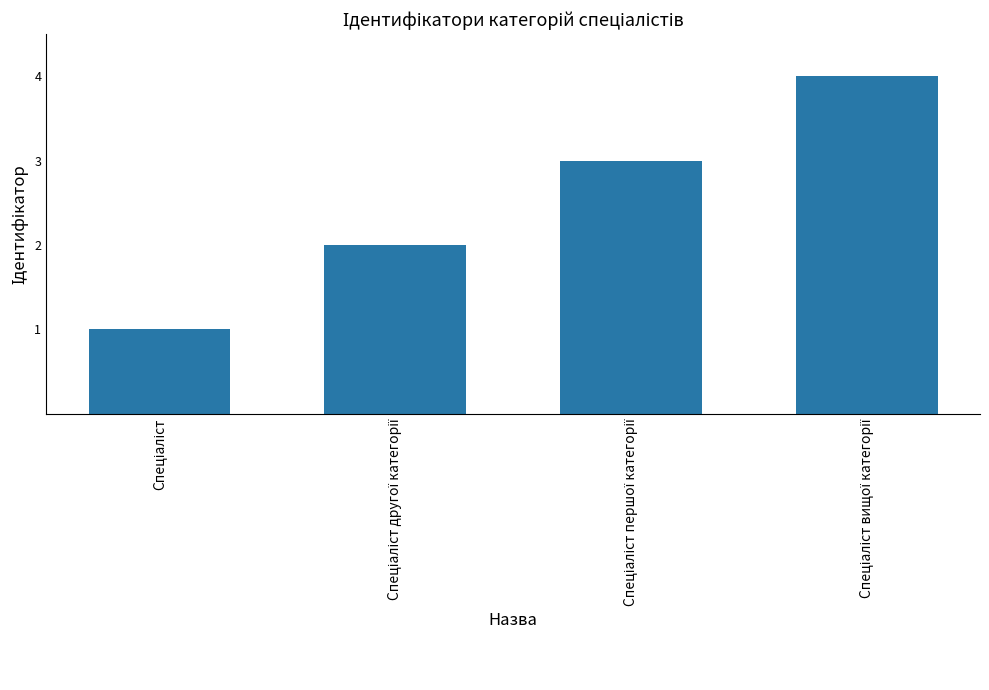

What is the difference between the maximum and minimum values?

3